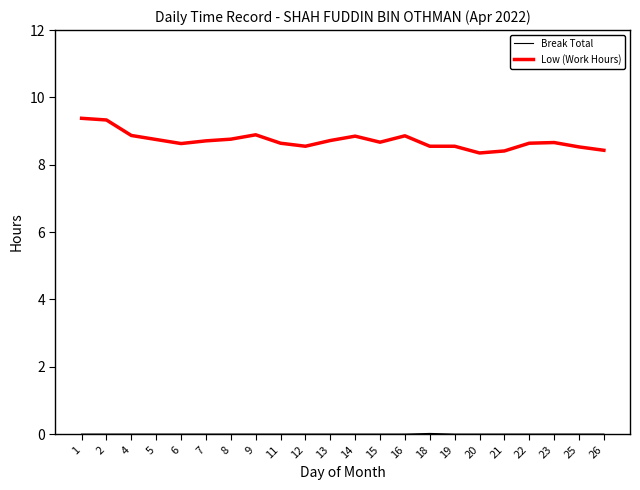

Which series has the largest total across all categories?

Low (Work Hours)